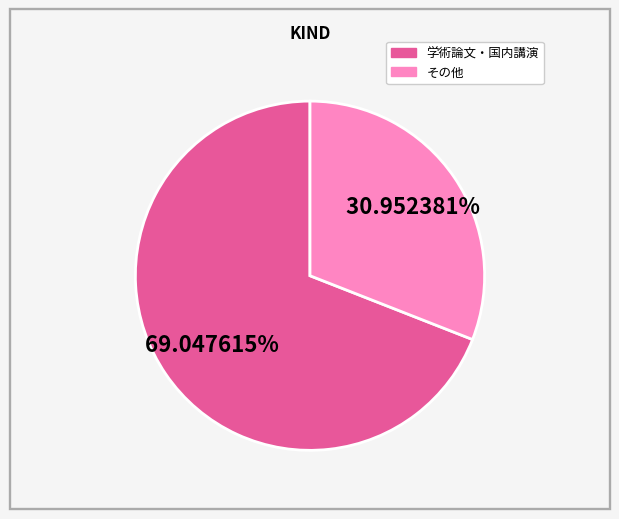

Does any single category account for the majority?

Yes